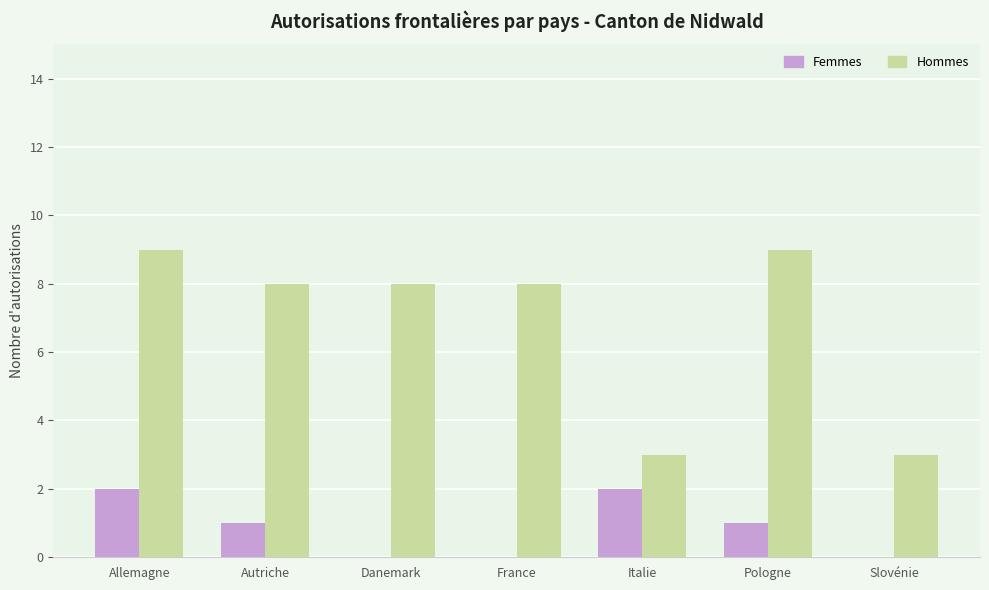

What is the maximum value shown in the chart?

9